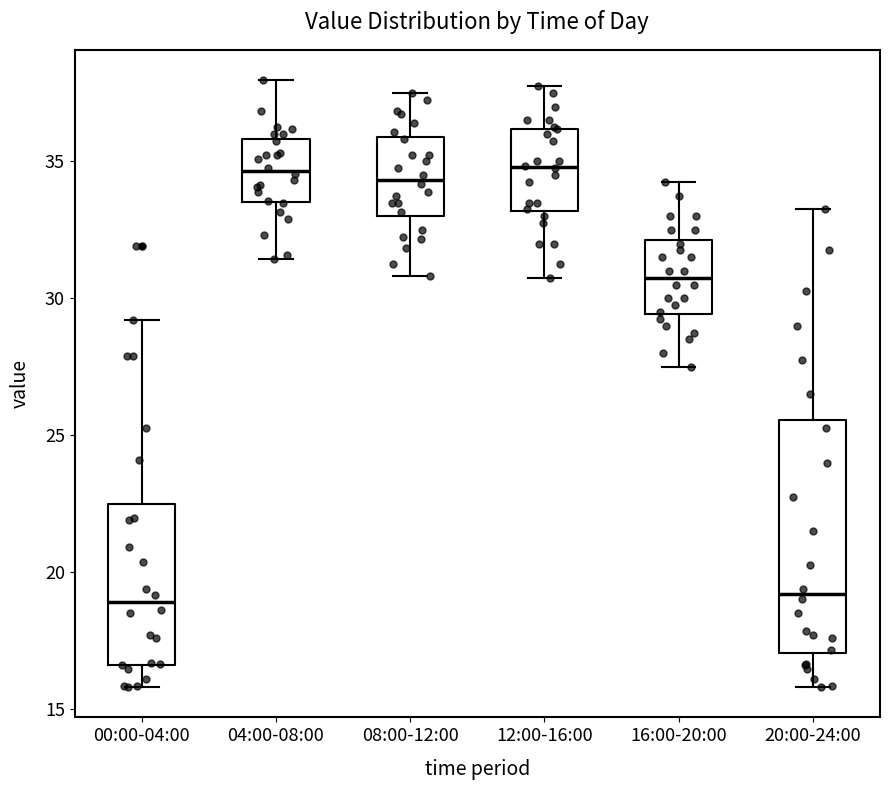

Comparing the boxes themselves (not the whiskers), which one is the tallest?

20:00-24:00